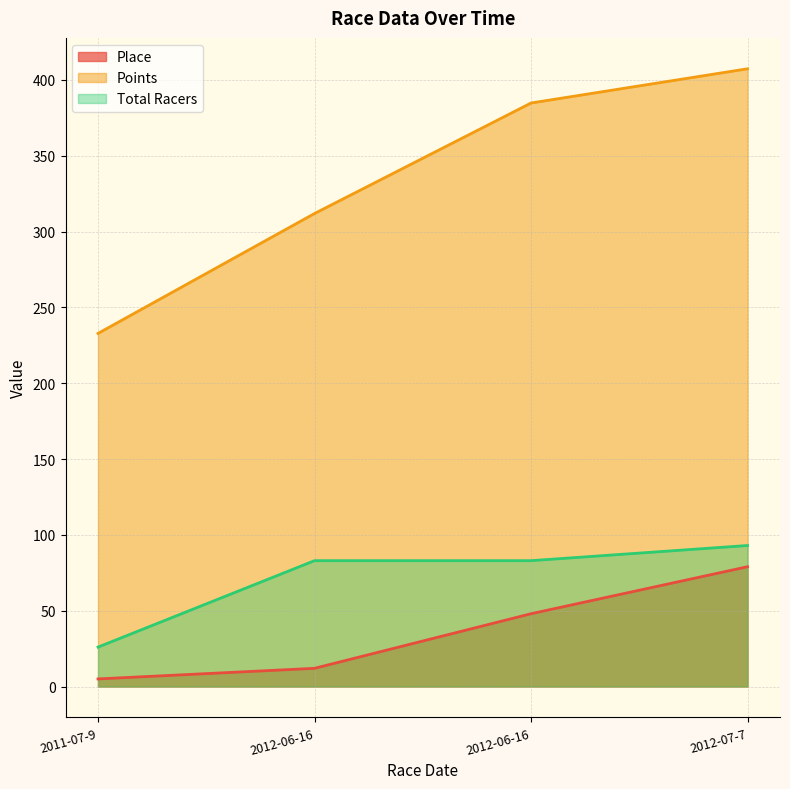

Between 2011-07-9 and 2012-06-16, which is larger?

2012-06-16